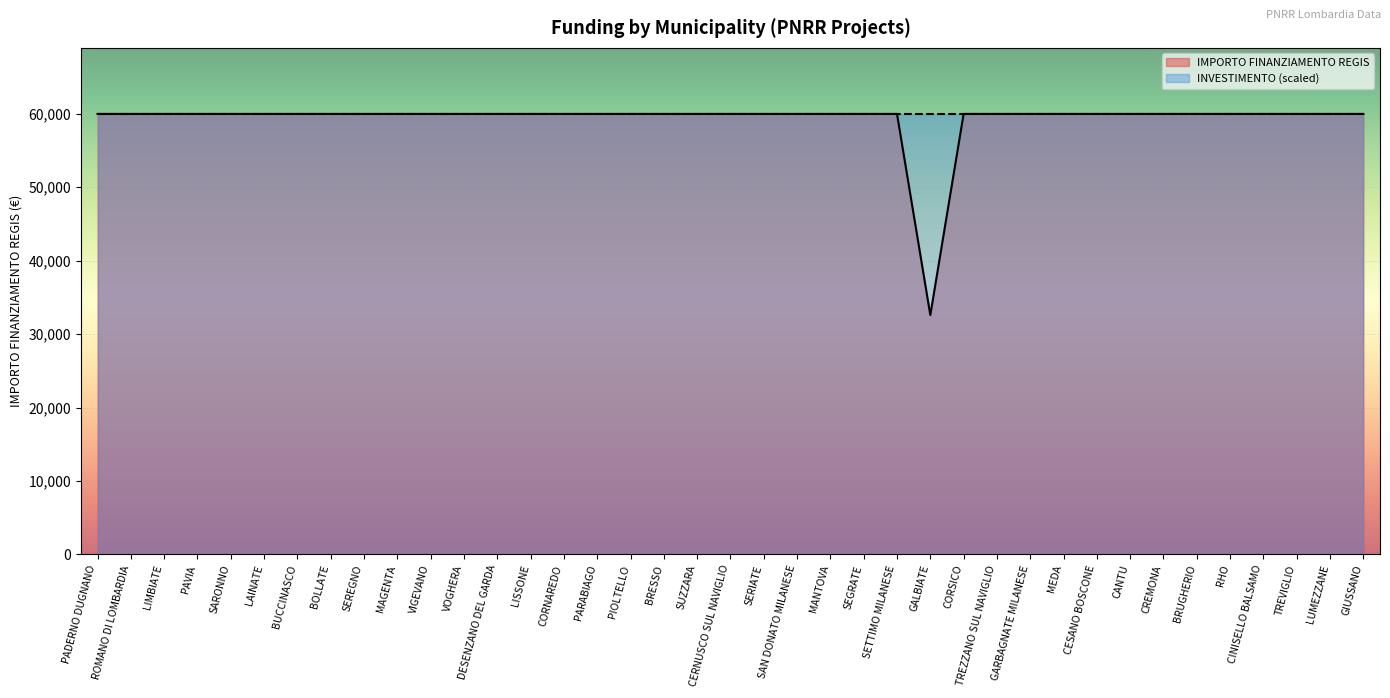

True or false: the data has more than 1 interior local peaks.

False